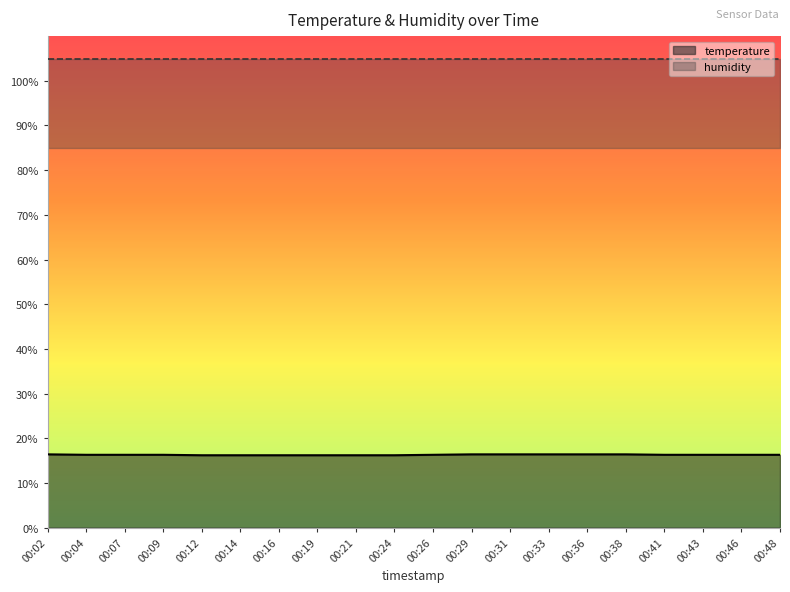

True or false: the data has more than 1 interior local peaks.

False